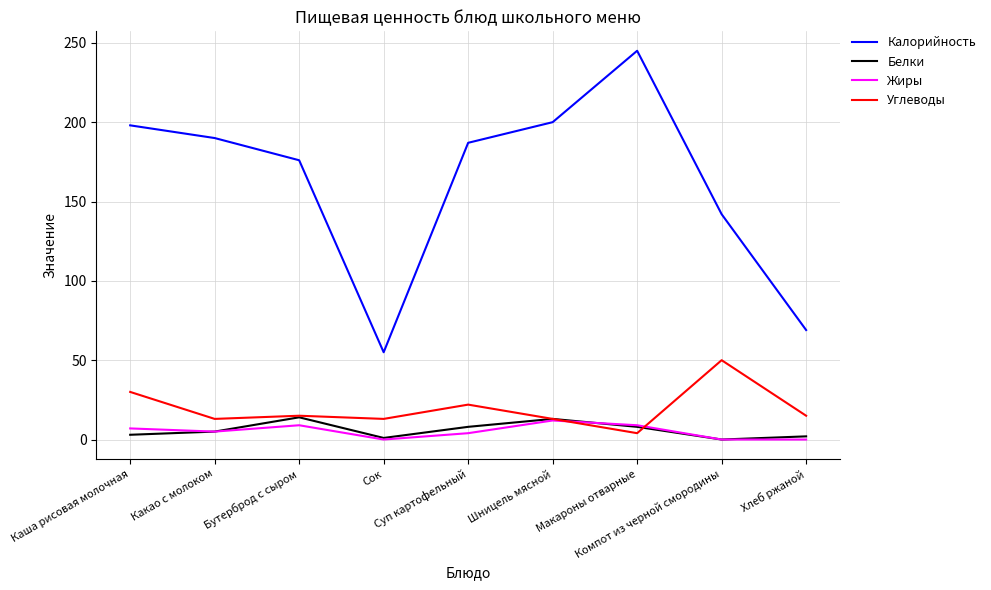

Which series has the largest total across all categories?

Калорийность